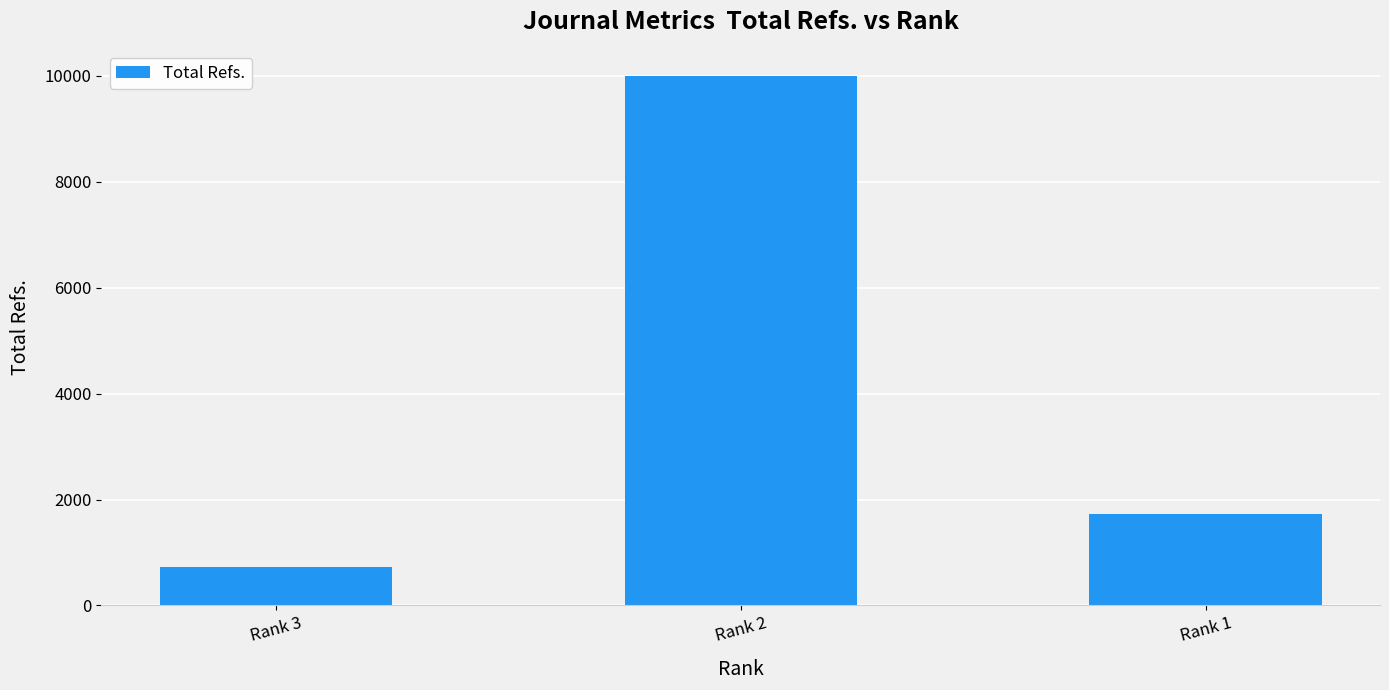

Rank the categories by value from highest to lowest.

Rank 2, Rank 1, Rank 3